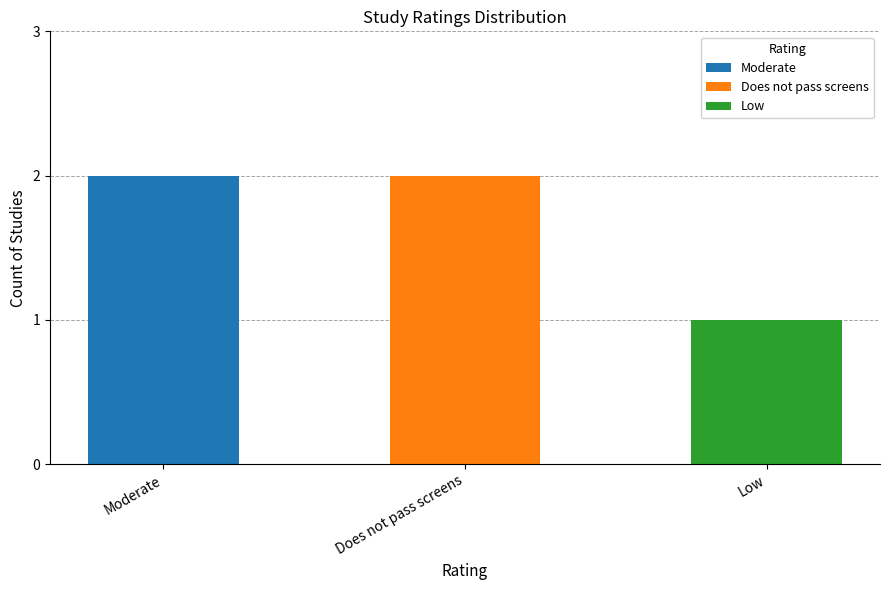

What is the sum of all values?

5